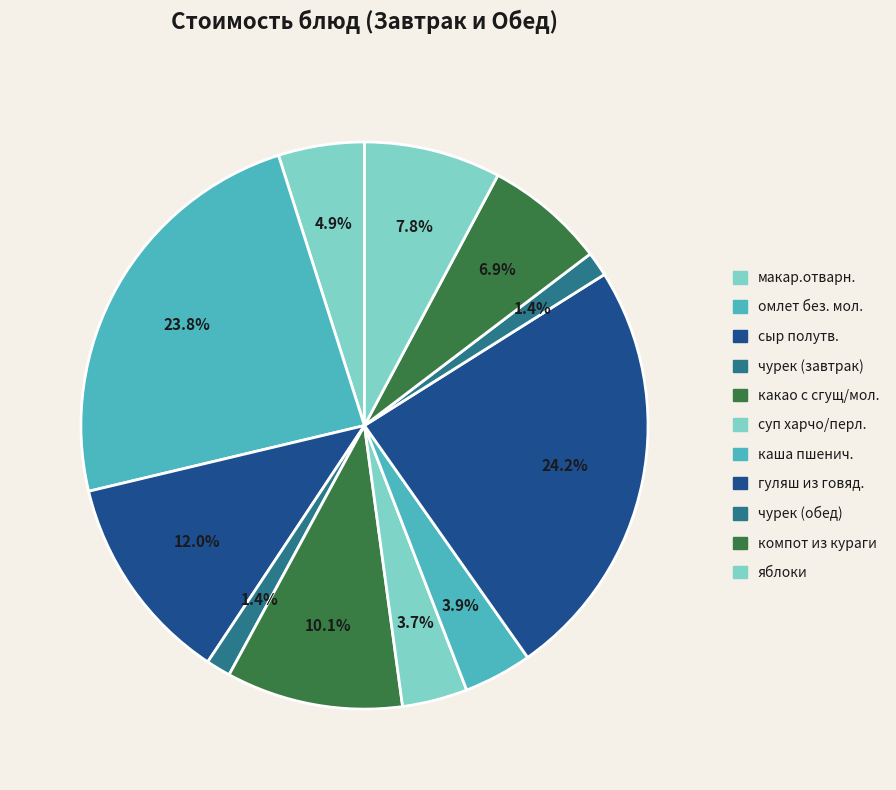

Does какао с сгущ/мол. account for over 50% of the chart?

No